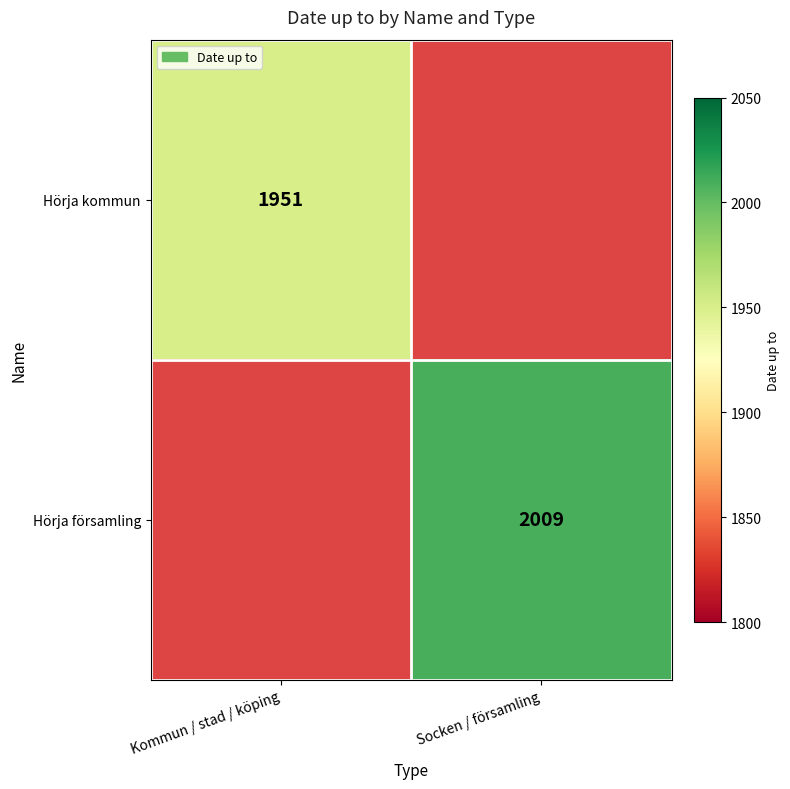

Which category has the highest value across all series?

Socken / församling